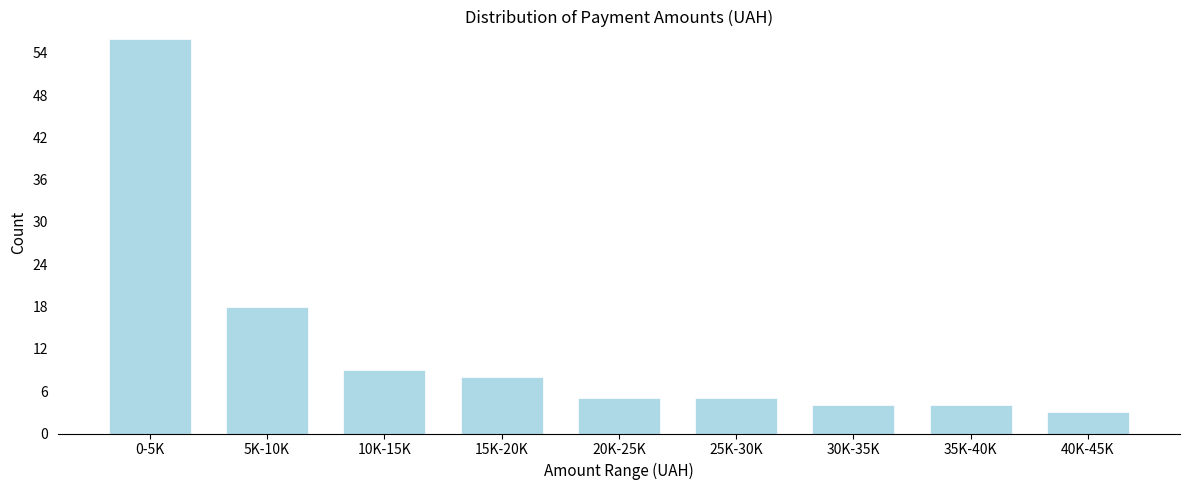

Reading left to right, extract all data points from this chart.

56	18	9	8	5	5	4	4	3